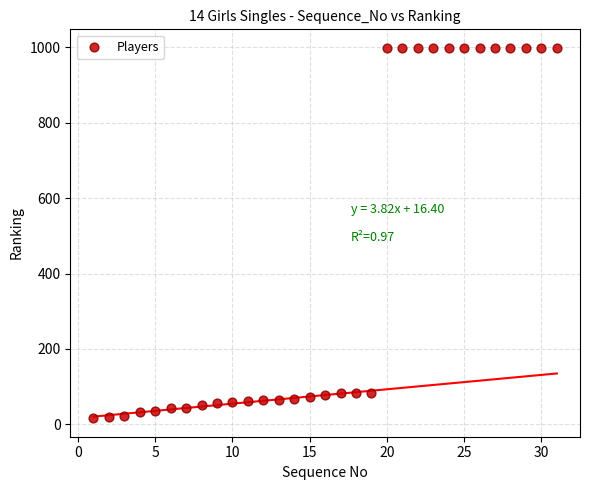

What is the range of Y values (max minus min)?

983